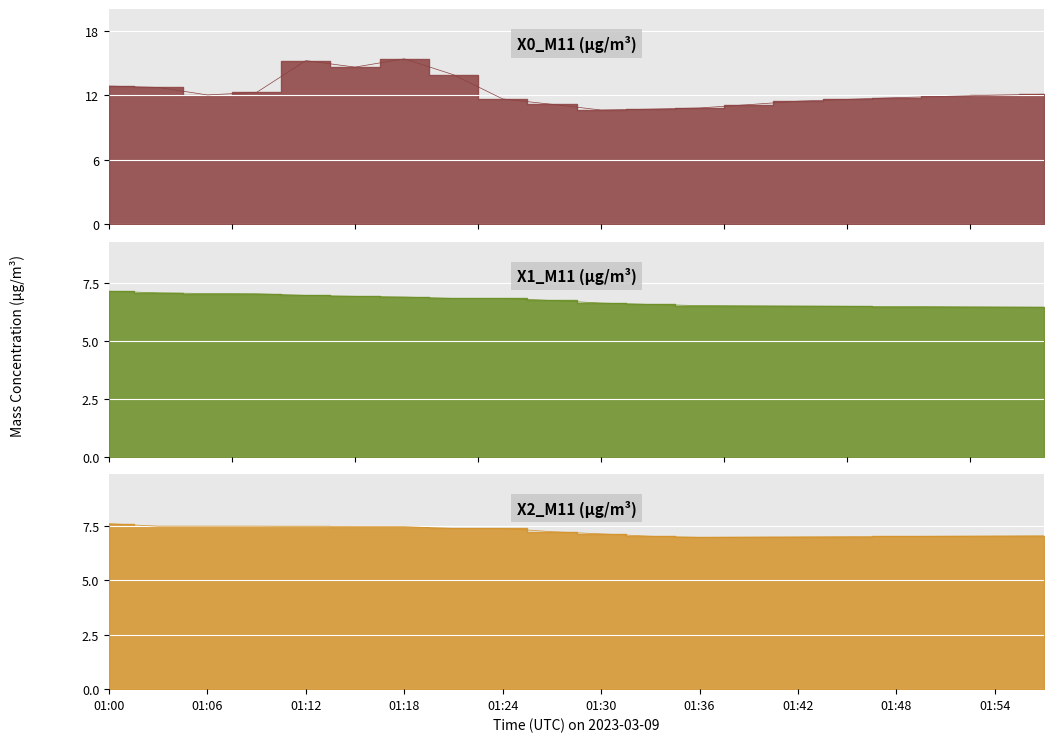

At how many categories does at least one series exceed 13?

4